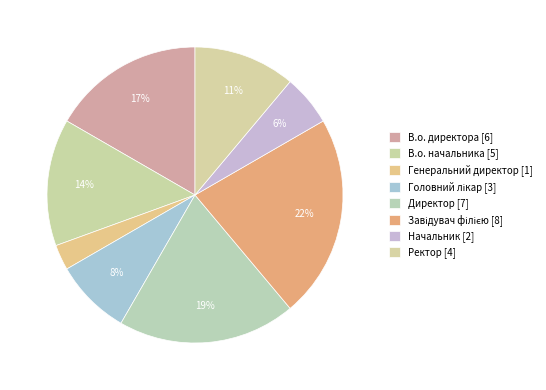

True or false: Головний лікар accounts for 8% of the total.

True